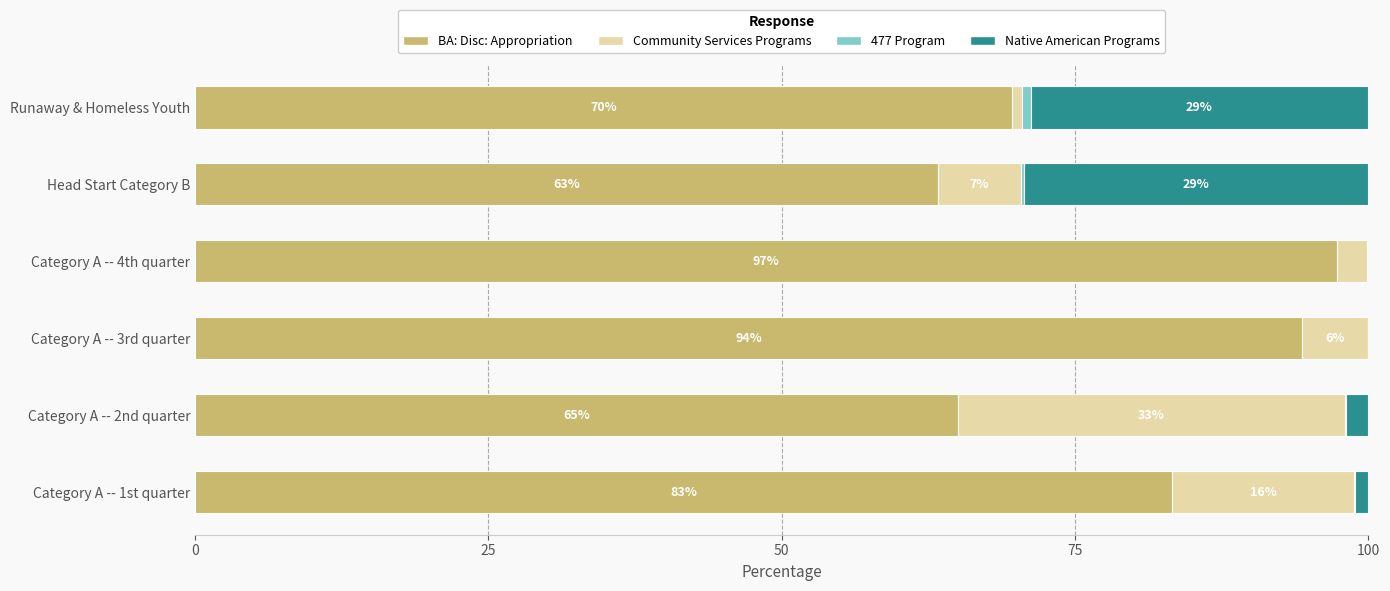

True or false: BA: Disc: Appropriation has a value of 63.3 at Head Start Category B.

True